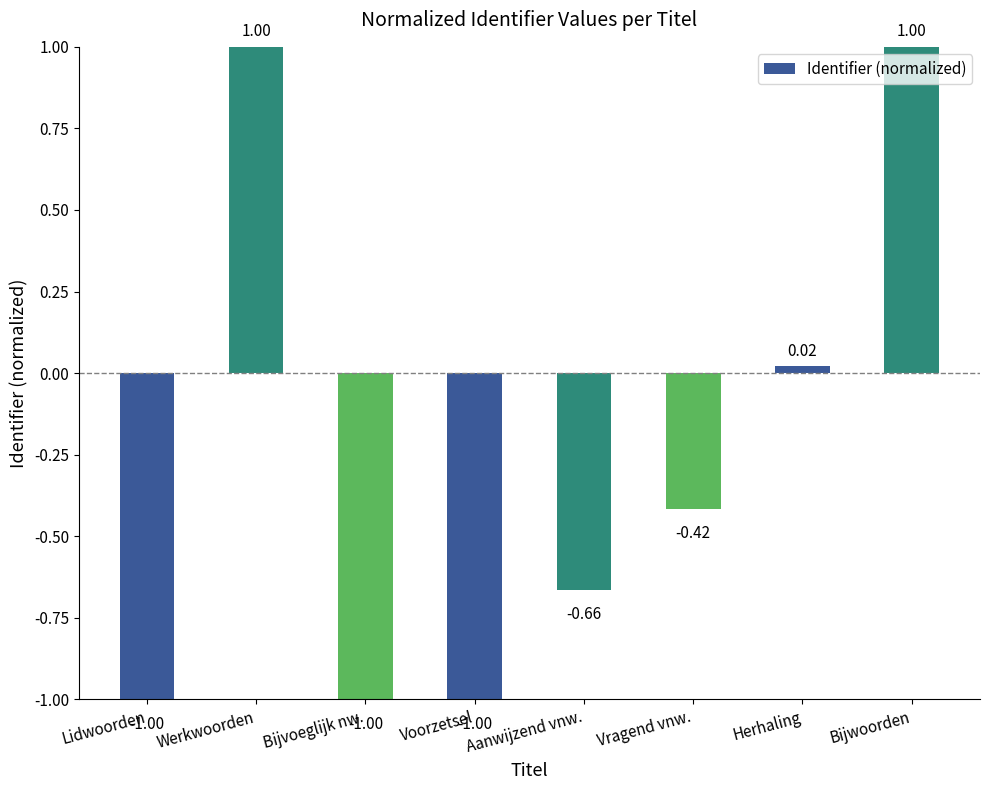

What is the change in value from Lidwoorden to Herhaling?

+1.0